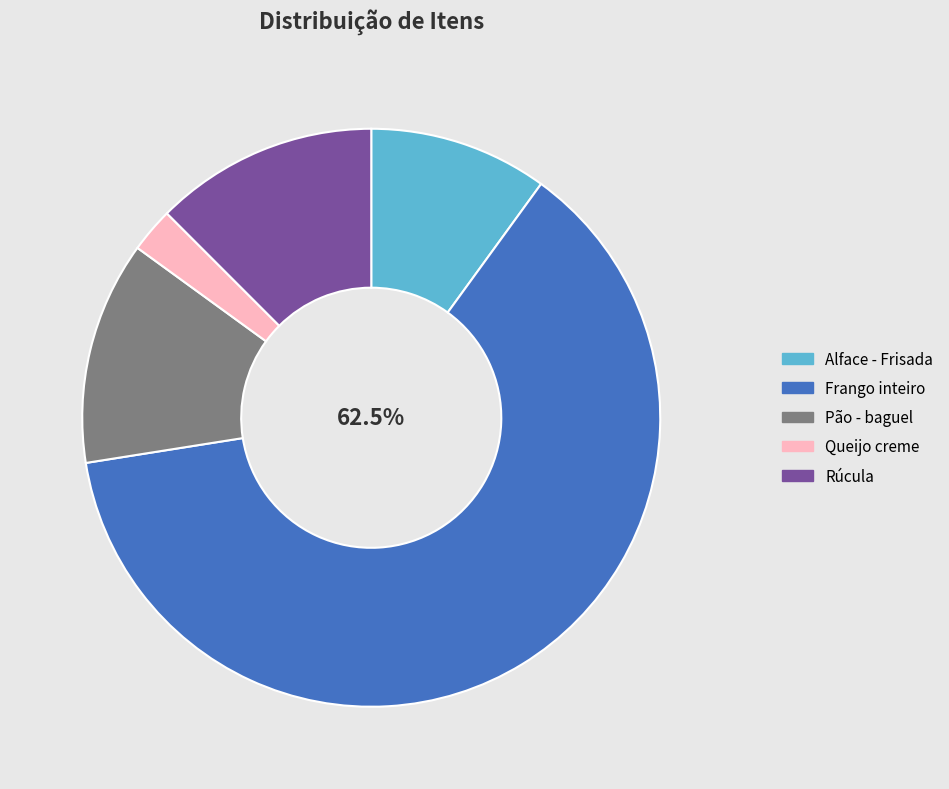

Do Frango inteiro and Alface - Frisada together represent more than half of the pie?

Yes